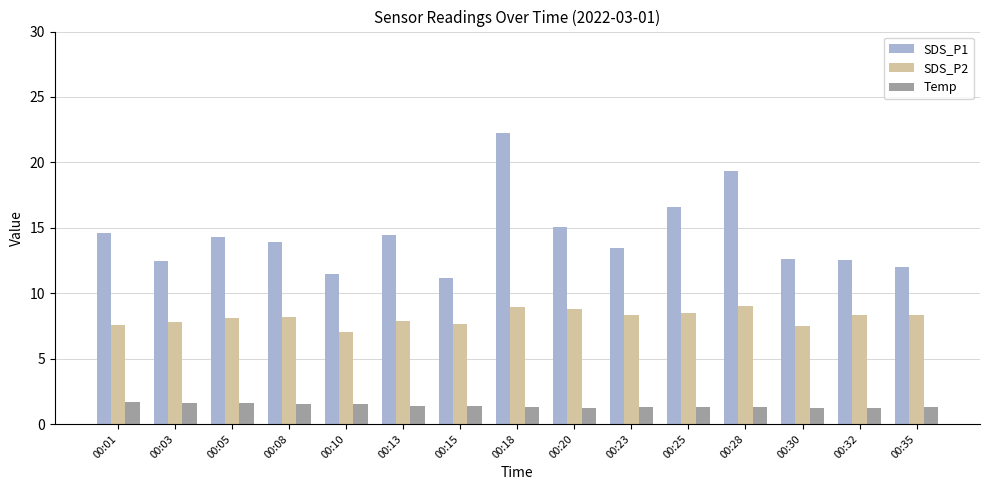

What is the minimum value shown in the chart?

1.2